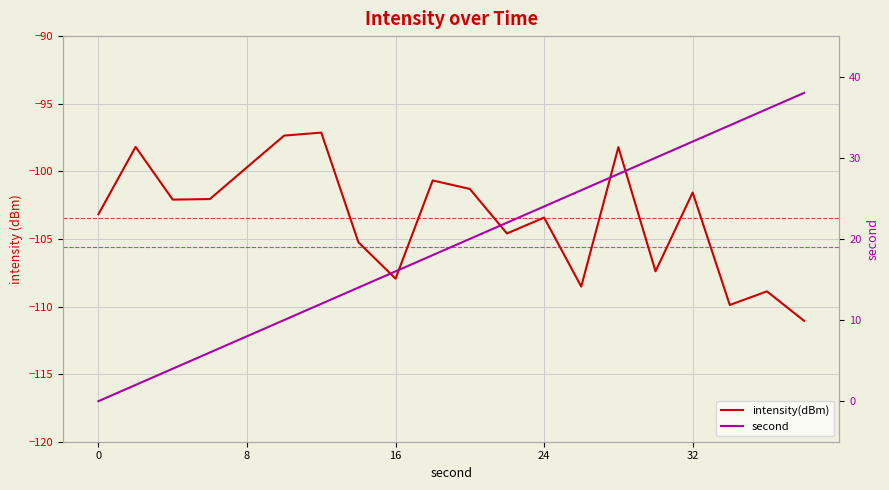

Rank the series at 0 from highest to lowest value.

second, intensity(dBm)